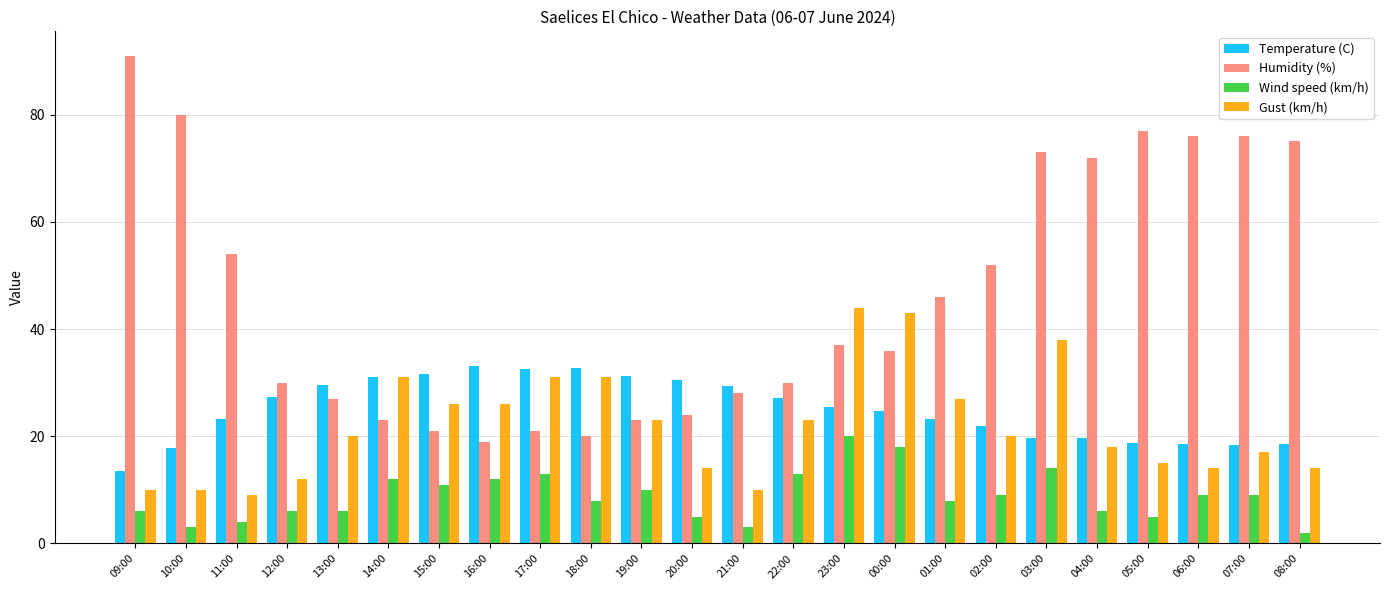

Count the number of categories in the chart.

24